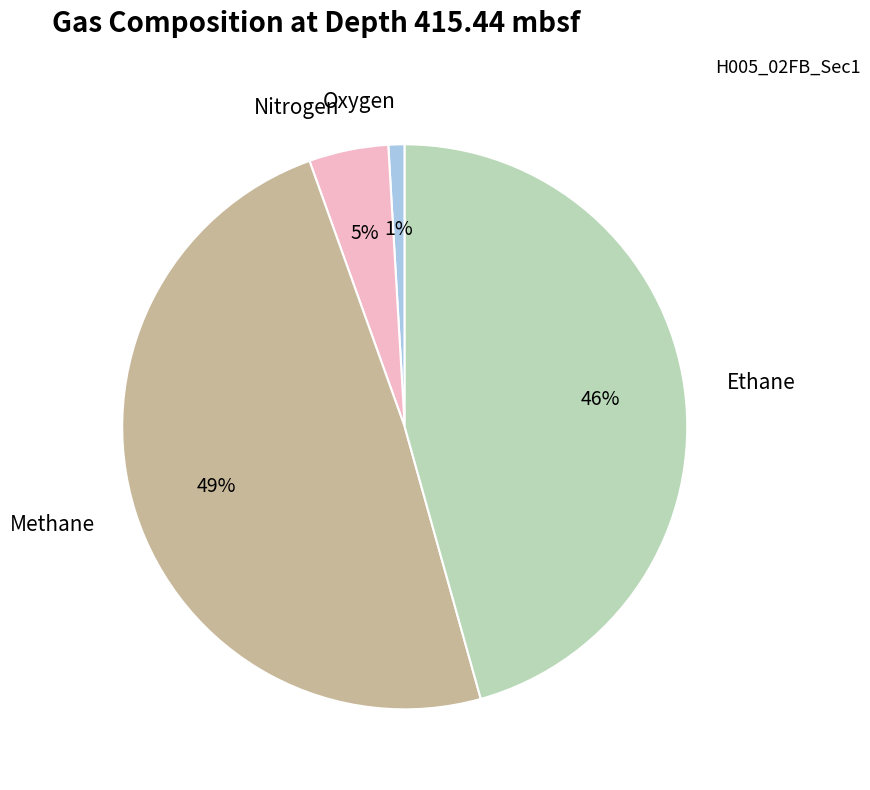

Count the number of slices in the pie.

4